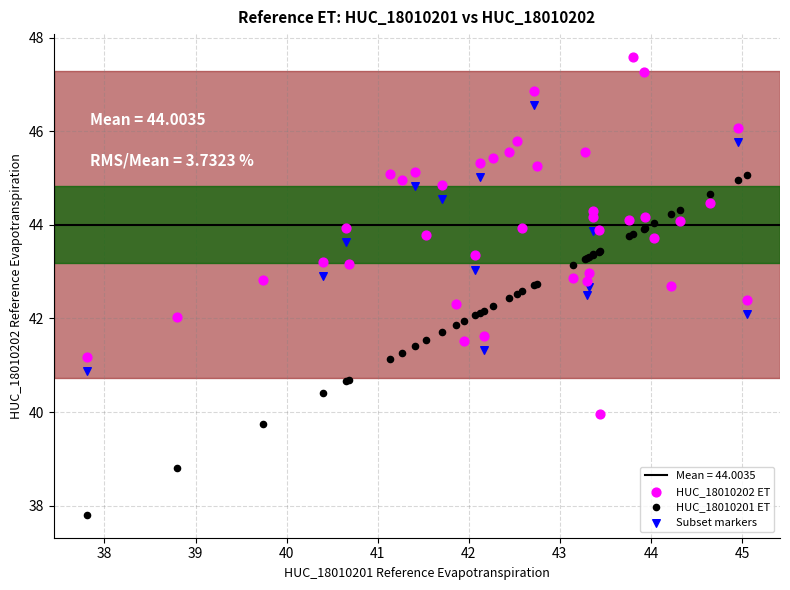

Which series reaches the minimum Y coordinate?

HUC_18010201 ET